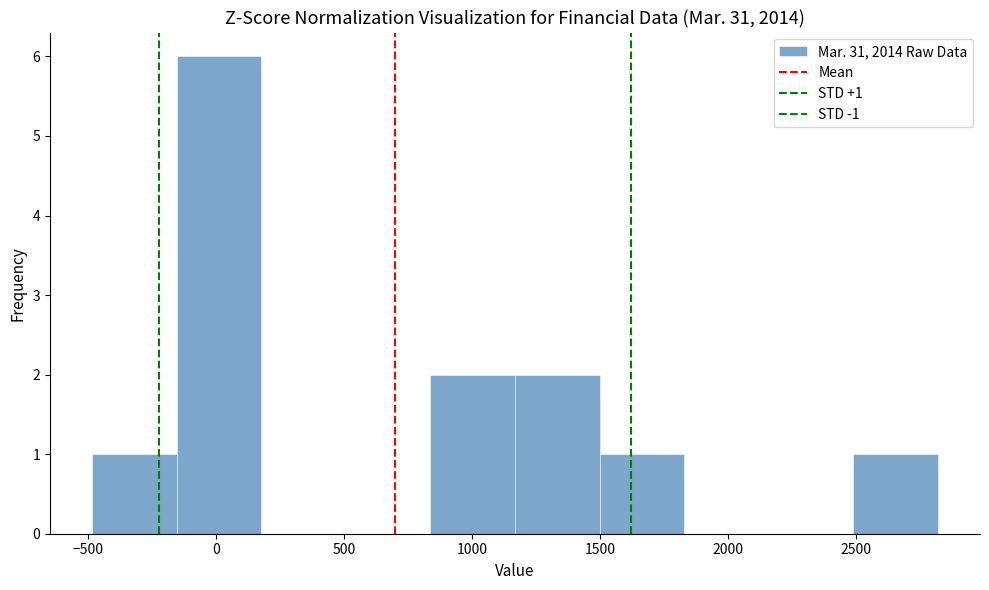

Over which range of the x-axis is the bar tallest?

-150 to 200